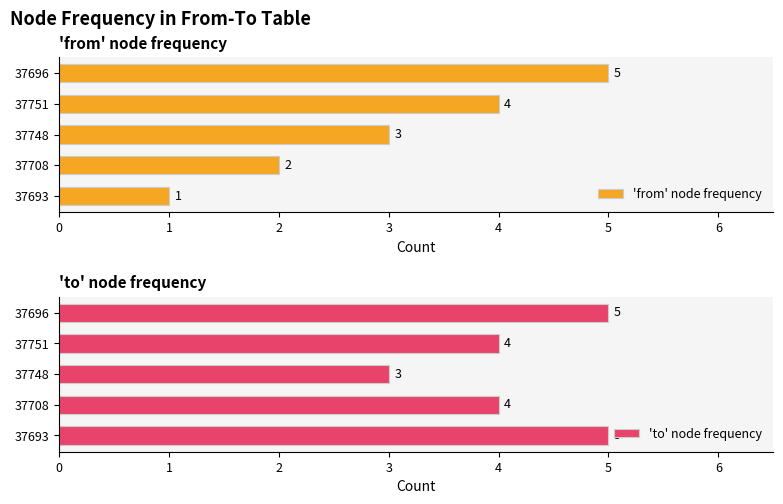

The 'from' node frequency series shows 4 at 37751. True or false?

True